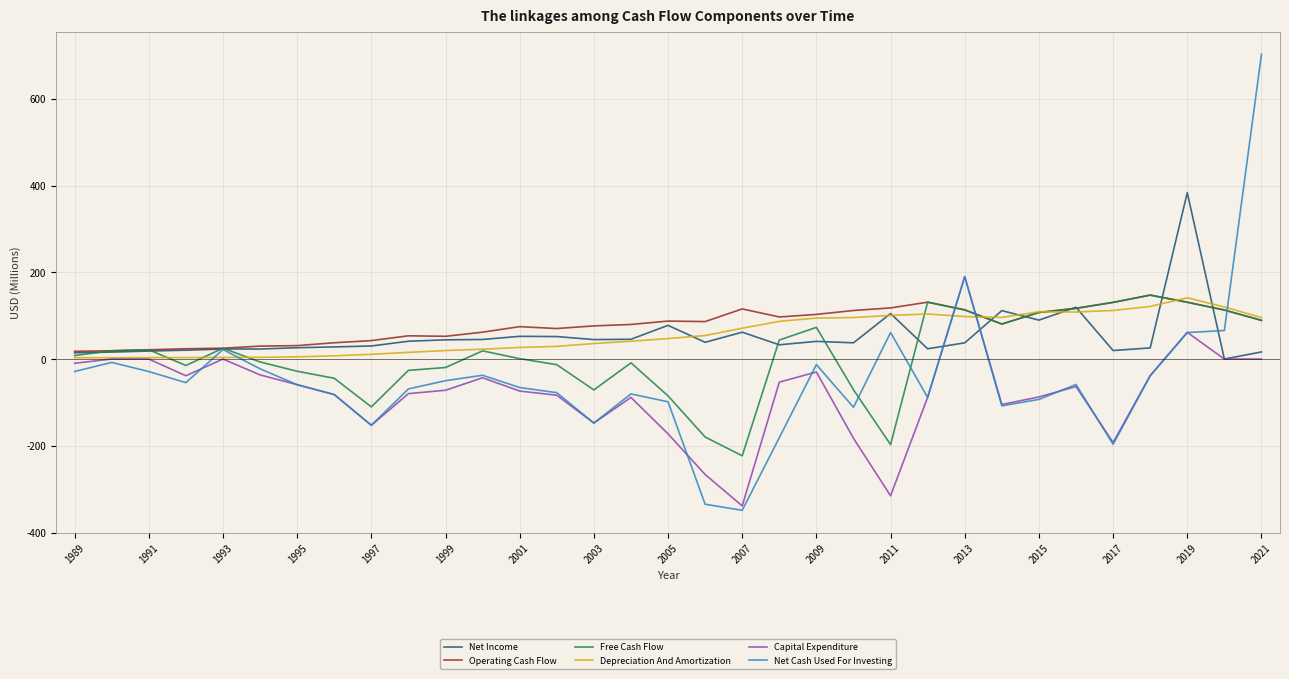

What is the sum of all Free Cash Flow values?

272.5